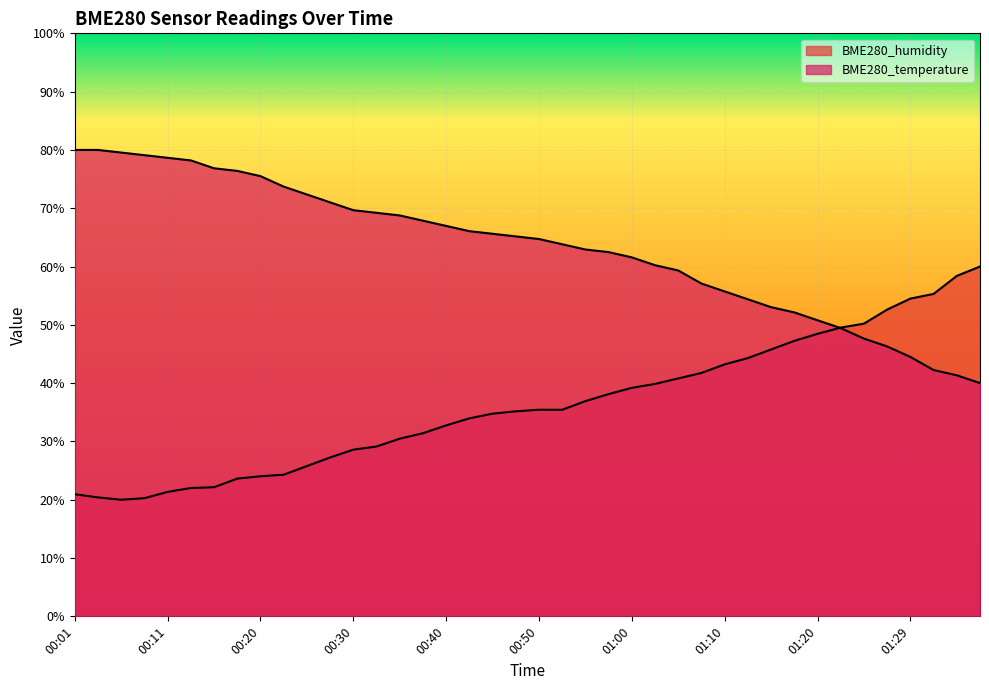

Reading left to right, what are all the values shown in this chart?

BME280_humidity: 00:01=20.9	00:03=20.4	00:06=20.0	00:08=20.3	00:11=21.3	00:13=22.0	00:15=22.1	00:18=23.6	00:20=24.0	00:23=24.3	00:25=25.8	00:28=27.2	00:30=28.6	00:33=29.1	00:35=30.5	00:37=31.4	00:40=32.8	00:42=34.0	00:45=34.8	00:47=35.2	00:50=35.4	00:52=35.4	00:55=36.9	00:57=38.1	01:00=39.2	01:02=39.9	01:05=40.8	01:07=41.7	01:10=43.2	01:12=44.3	01:15=45.8	01:17=47.2	01:20=48.5	01:22=49.5	01:25=50.2	01:27=52.6	01:29=54.5	01:32=55.3	01:34=58.4	01:37=60.0
BME280_temperature: 00:01=80.0	00:03=80.0	00:06=79.6	00:08=79.1	00:11=78.7	00:13=78.2	00:15=76.9	00:18=76.4	00:20=75.5	00:23=73.7	00:25=72.4	00:28=71.0	00:30=69.7	00:33=69.2	00:35=68.8	00:37=67.9	00:40=67.0	00:42=66.1	00:45=65.6	00:47=65.2	00:50=64.7	00:52=63.8	00:55=62.9	00:57=62.5	01:00=61.6	01:02=60.2	01:05=59.3	01:07=57.1	01:10=55.7	01:12=54.4	01:15=53.0	01:17=52.1	01:20=50.8	01:22=49.4	01:25=47.6	01:27=46.3	01:29=44.5	01:32=42.2	01:34=41.3	01:37=40.0